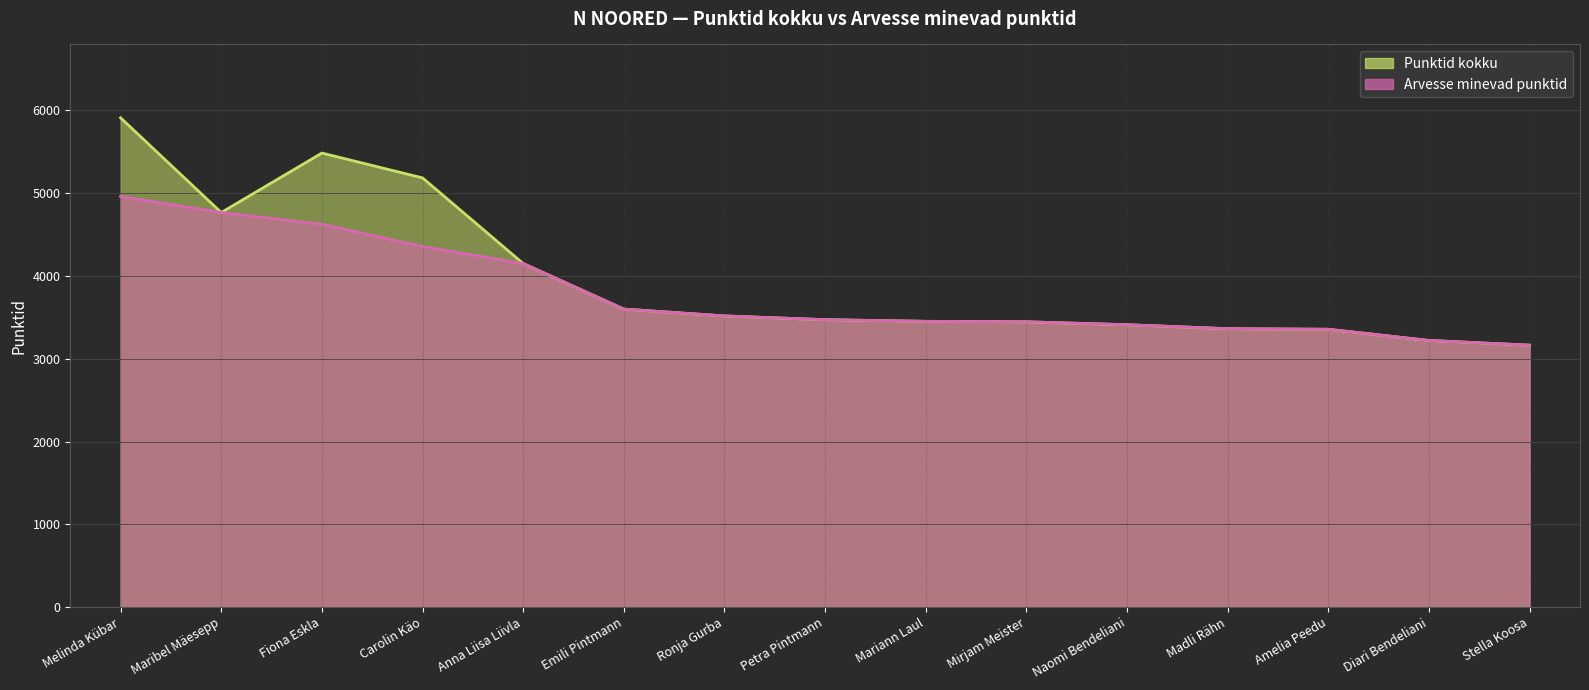

What is the sum of the Punktid kokku values at Stella Koosa and Mirjam Meister?

6608